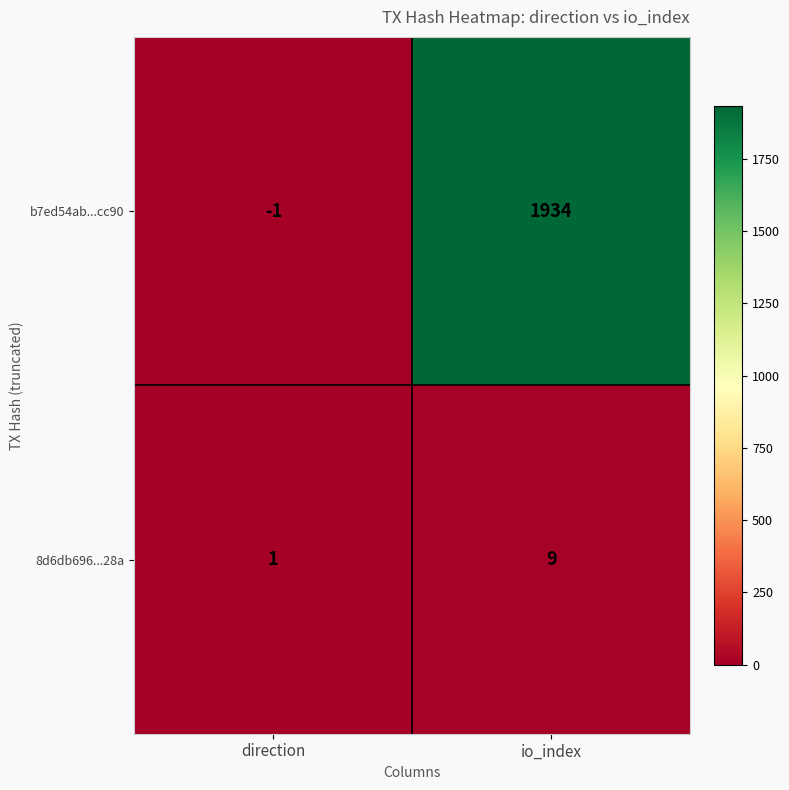

At which category is the sum across all series the highest?

io_index